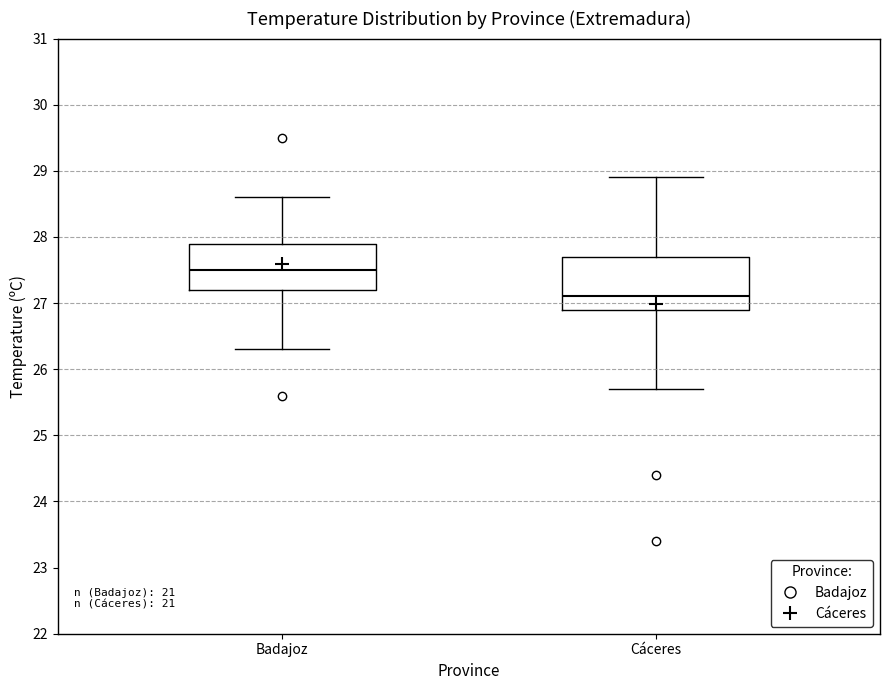

Reading left to right, transcribe this box plot: for each box, give where its median line is, the range the box spans, and where its two whiskers end, as read against the y-axis. The values are not printed on the chart, so give them approximately, as read against the axis.

Badajoz: median 27.5, box 27.2 to 27.9, whiskers 26.3 to 28.6
Cáceres: median 27.1, box 26.9 to 27.7, whiskers 25.7 to 28.9